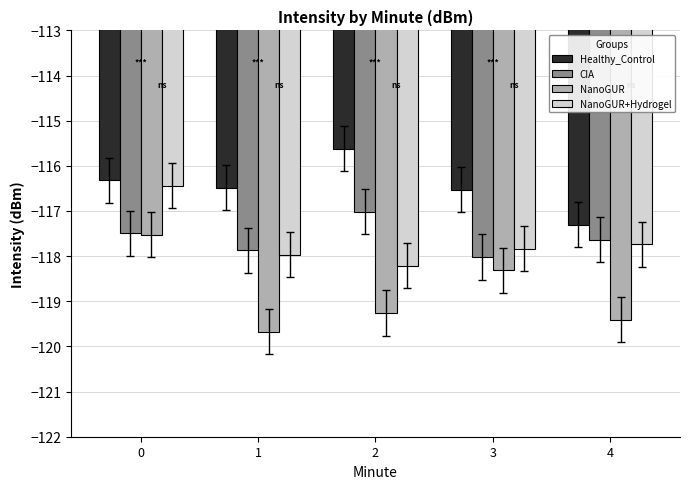

Is it true that NanoGUR equals -28.1 at 1?

False